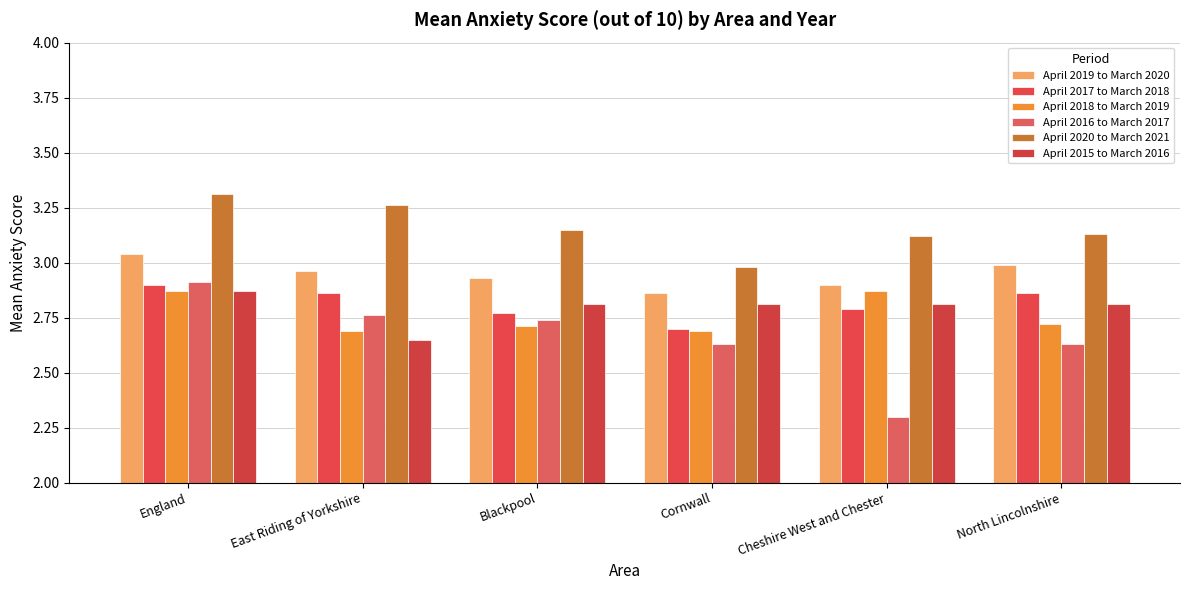

Read the April 2019 to March 2020 value at Blackpool.

2.9